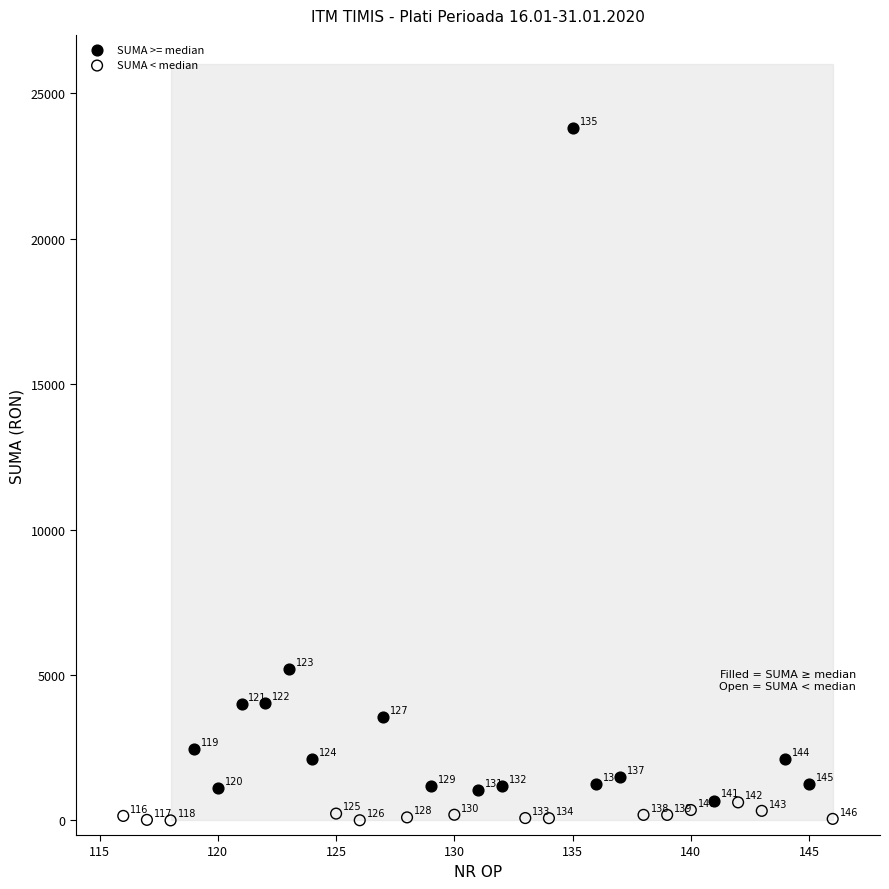

Which series reaches the maximum Y coordinate?

SUMA >= median